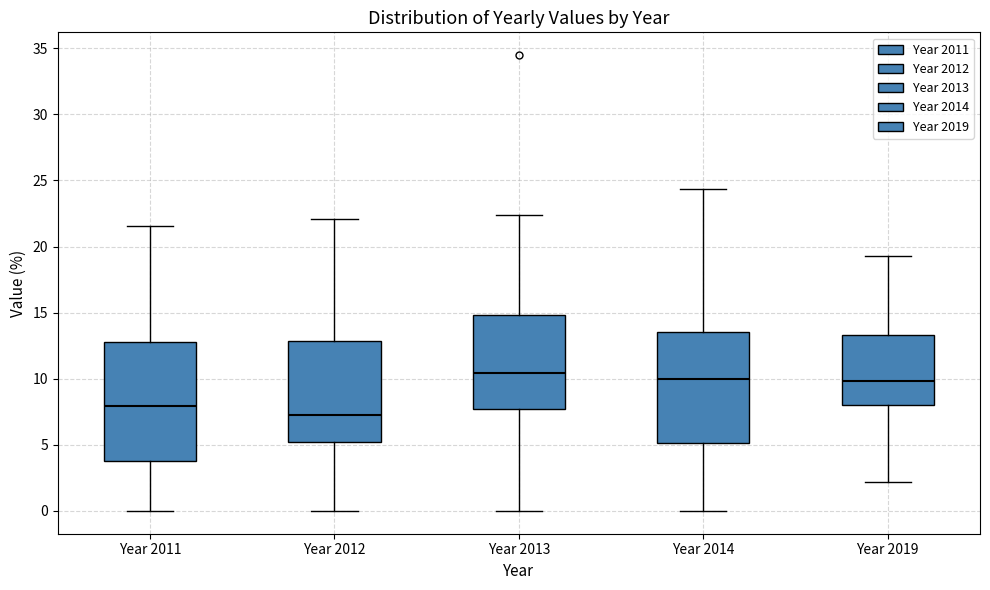

Where does the upper whisker of the box for Year 2013 end on the y-axis? The values are not printed on the chart, so give them approximately, as read against the axis.

22.5